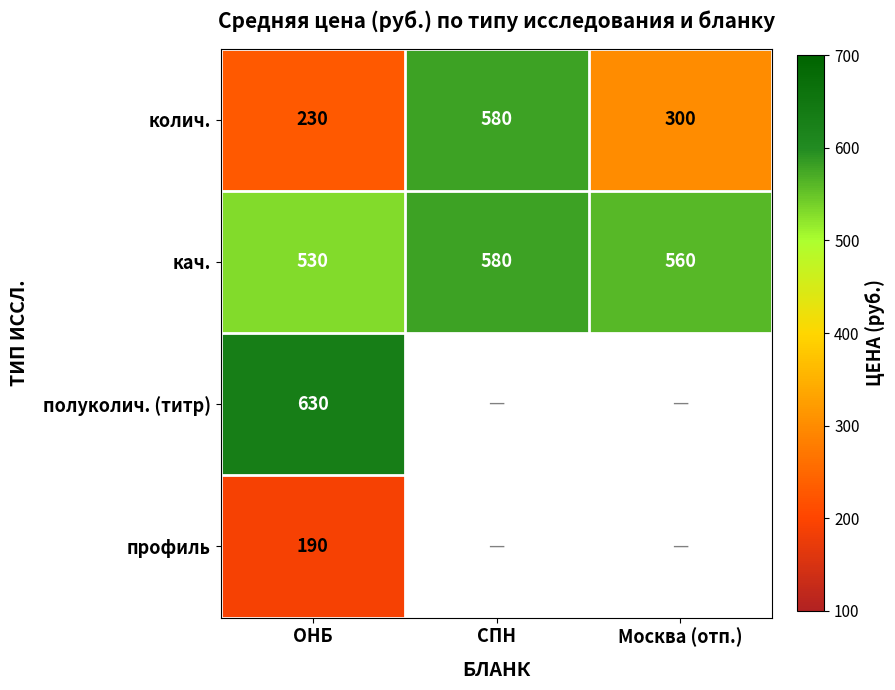

At which label does колич. first exceed 300?

СПН